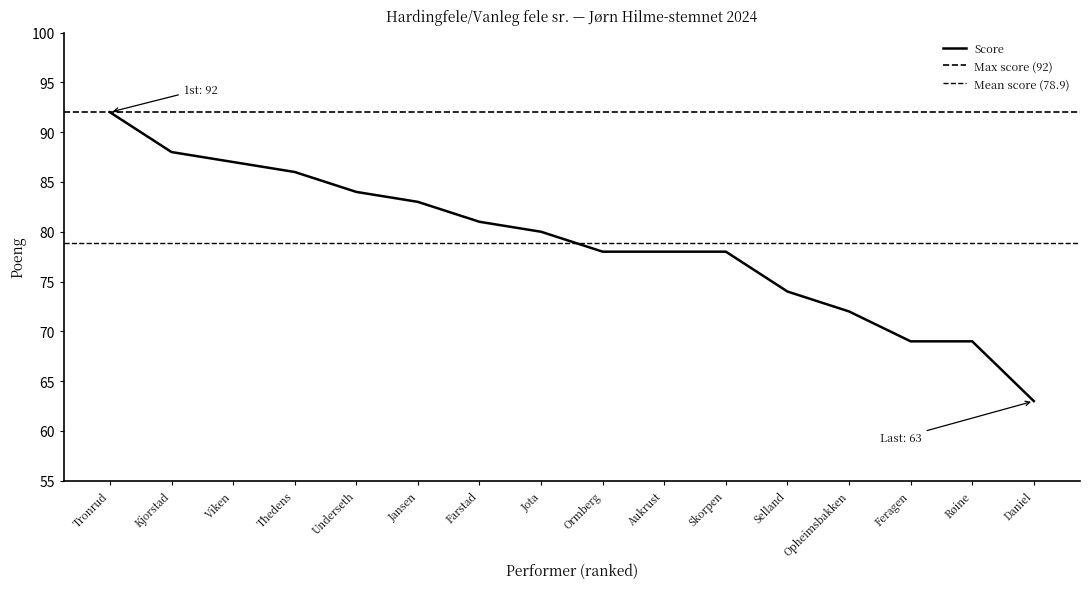

Does the chart have visible grid lines?

No